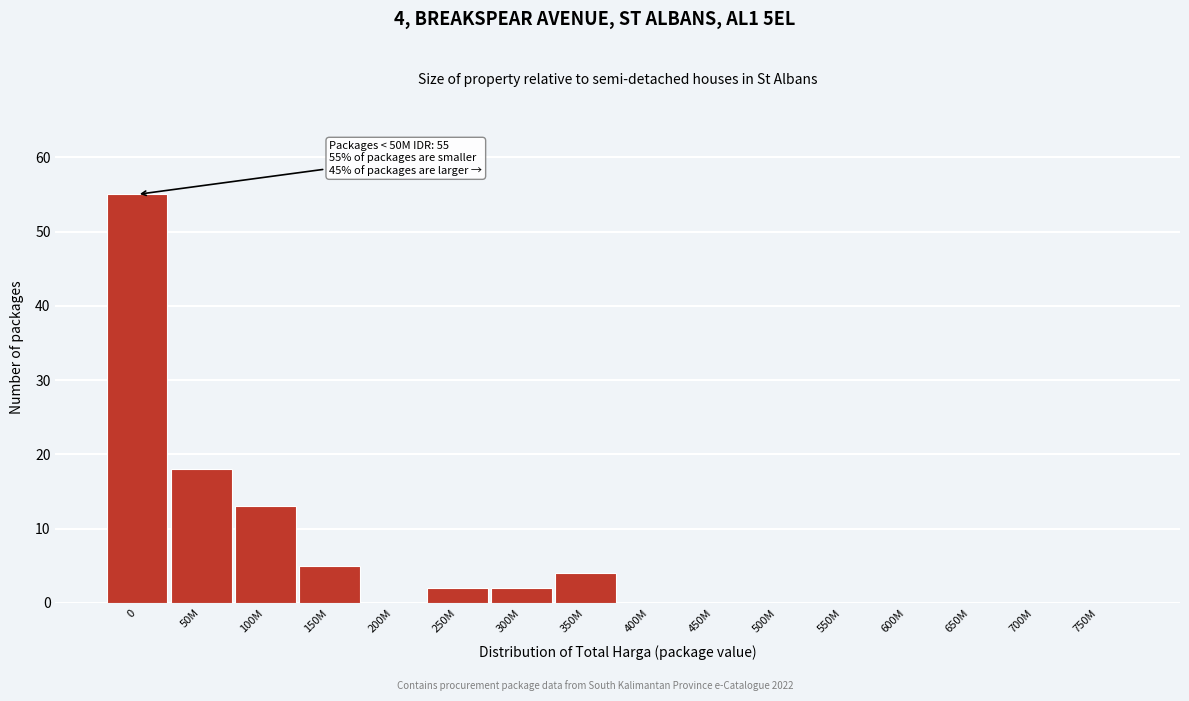

Reading left to right, list all the values displayed in this chart.

0=55	50M=18	100M=13	150M=5	200M=0	250M=2	300M=2	350M=4	400M=0	450M=0	500M=0	550M=0	600M=0	650M=0	700M=0	750M=0